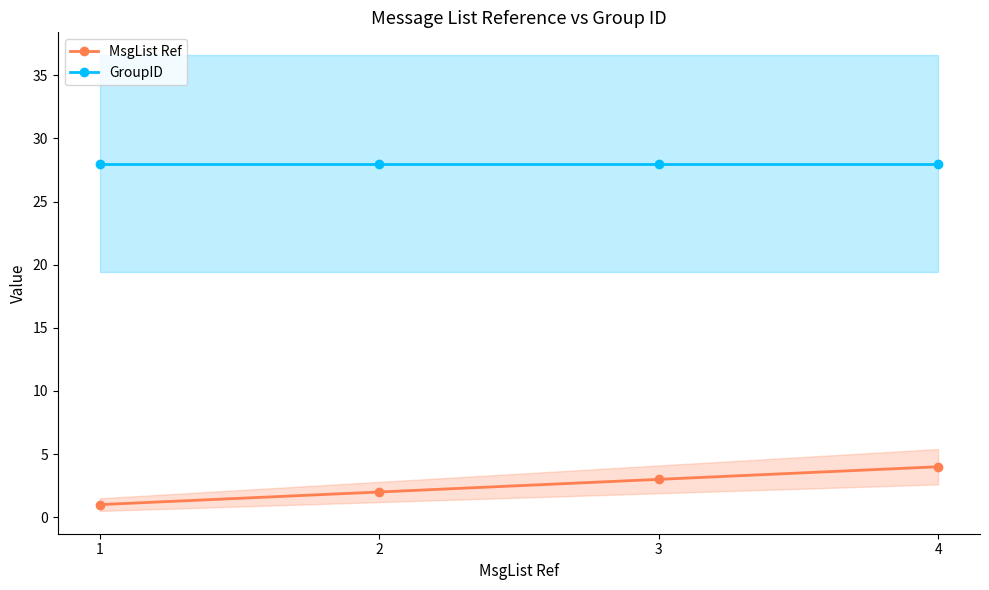

Is the value of GroupID at 1 greater than the value of MsgList Ref at 3?

Yes